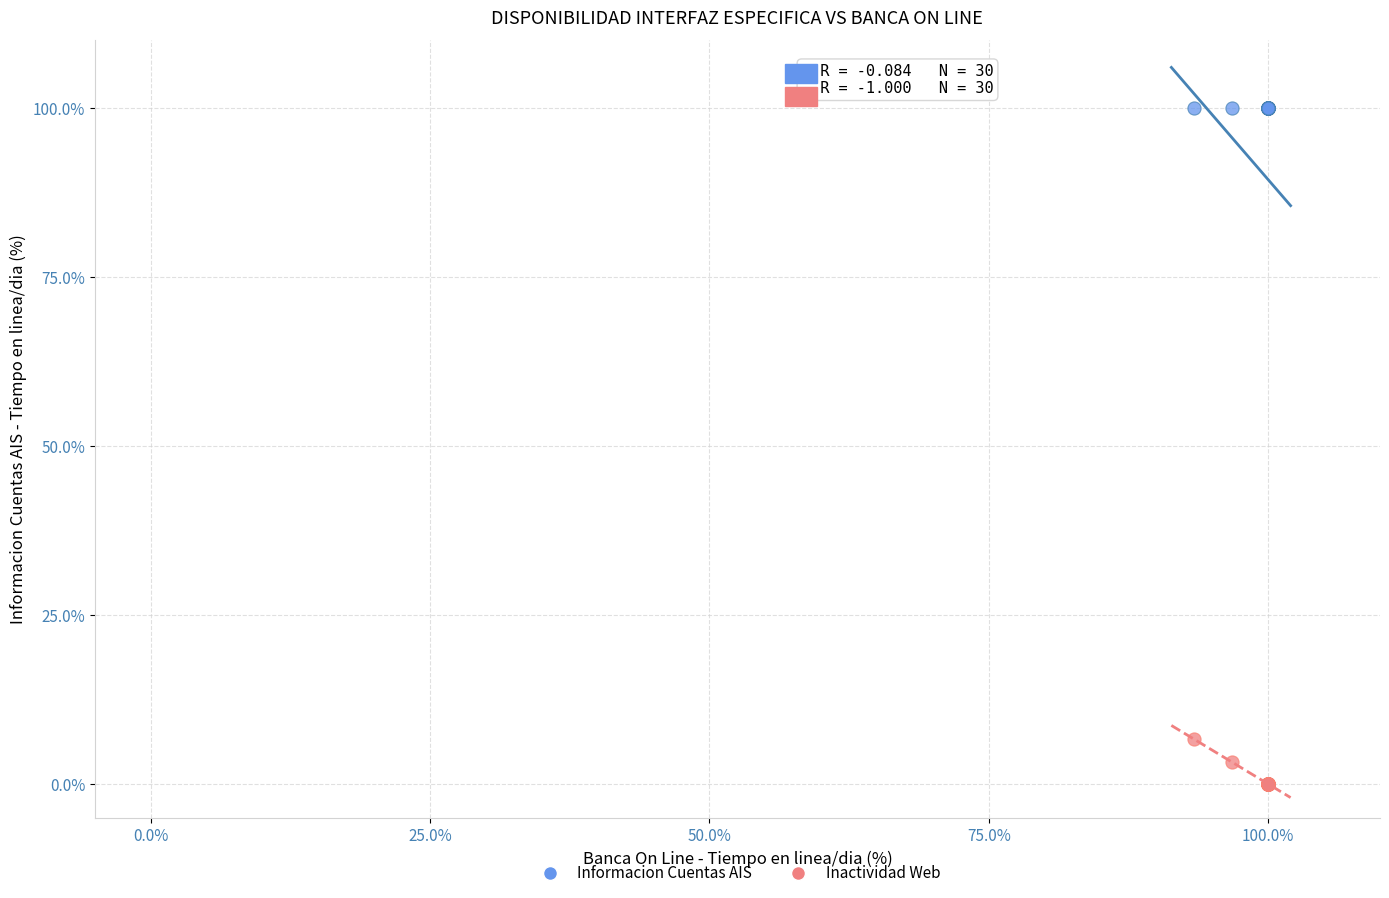

What are all the series names shown in the legend?

Informacion Cuentas AIS, Inactividad Web